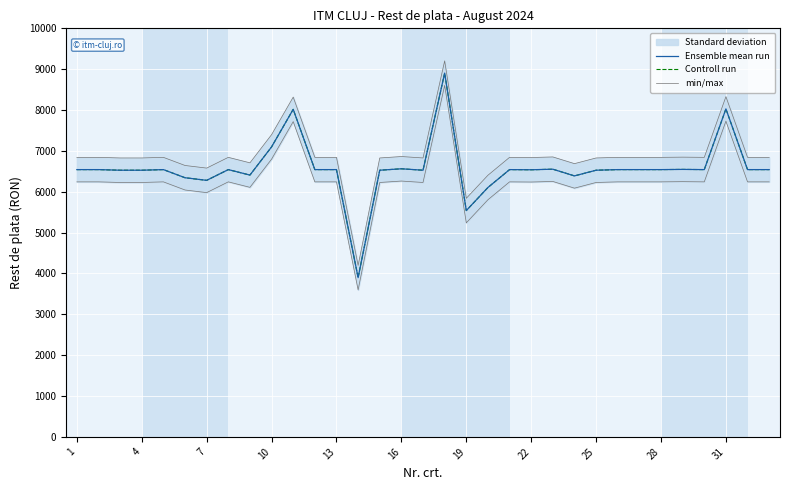

Which series has the largest total across all categories?

min/max